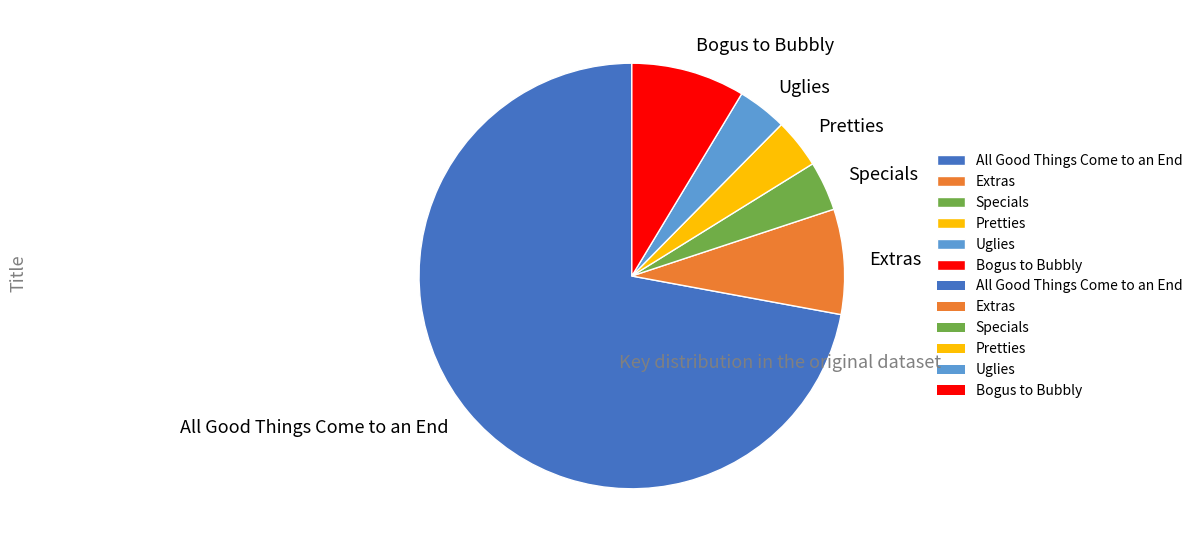

Which slice is the largest?

All Good Things Come to an End